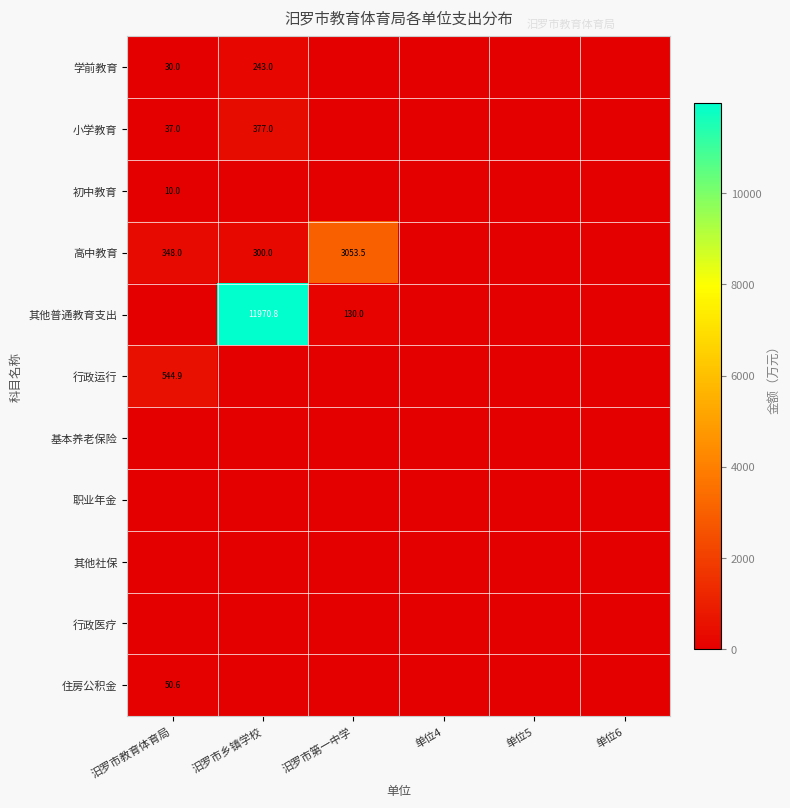

The value of 其他普通教育支出 at 汨罗市第一中学 is 88.9. True or false?

False